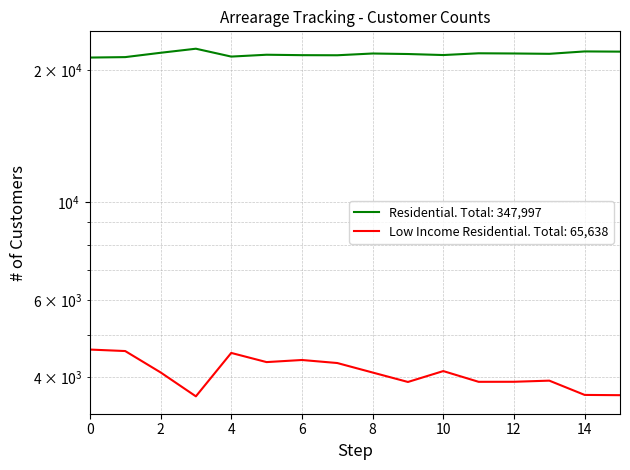

Is it true that Low Income Residential equals 3904 at 11?

True